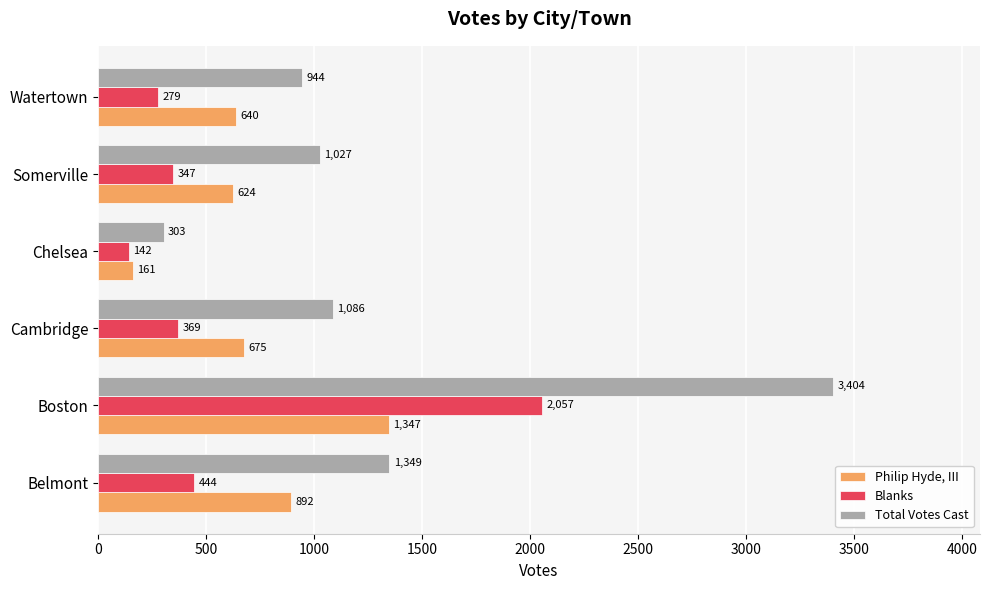

What is the approximate value of Blanks at Watertown, to the nearest 10?

280